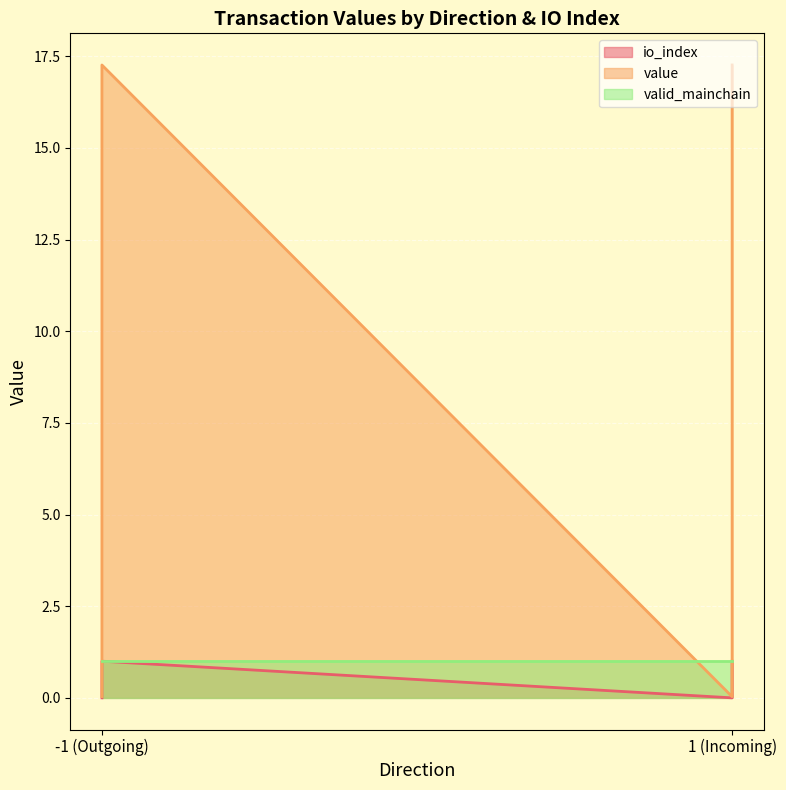

At how many categories does at least one series exceed 9?

2